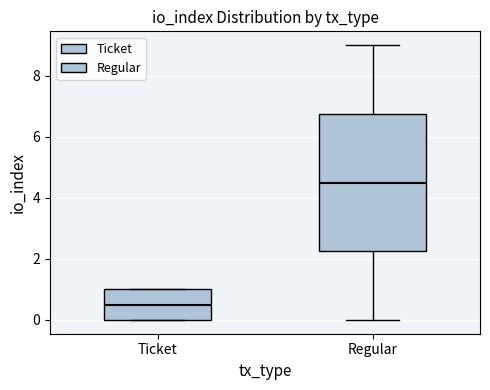

Where is the upper edge of the box for Regular on the y-axis? The values are not printed on the chart, so give them approximately, as read against the axis.

6.8